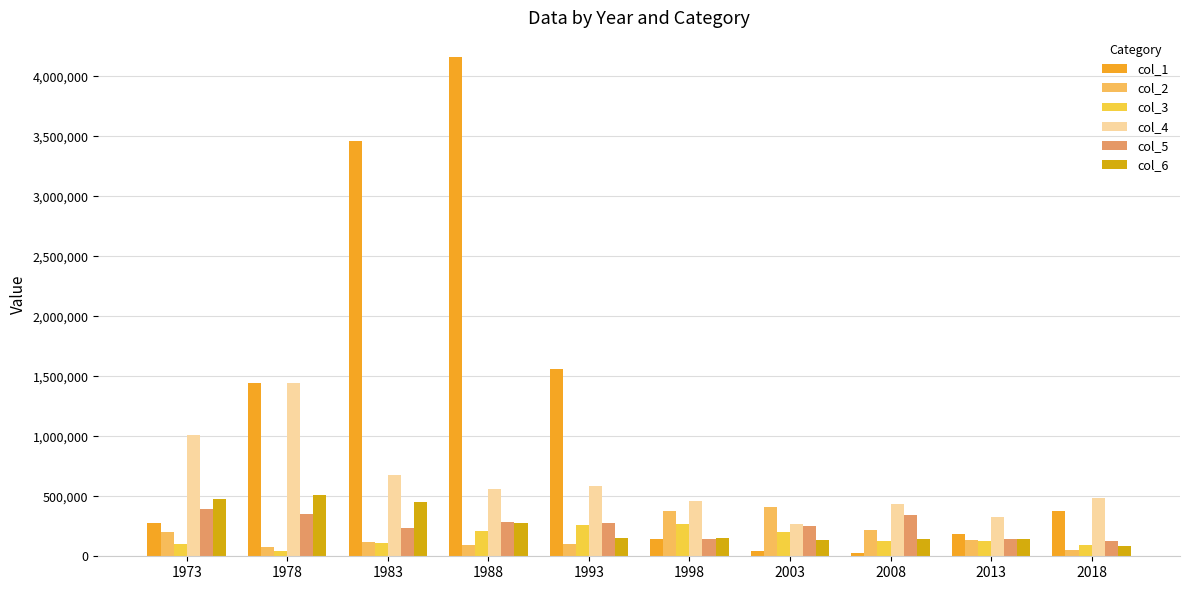

How many data points in col_3 are less than 129506?

5